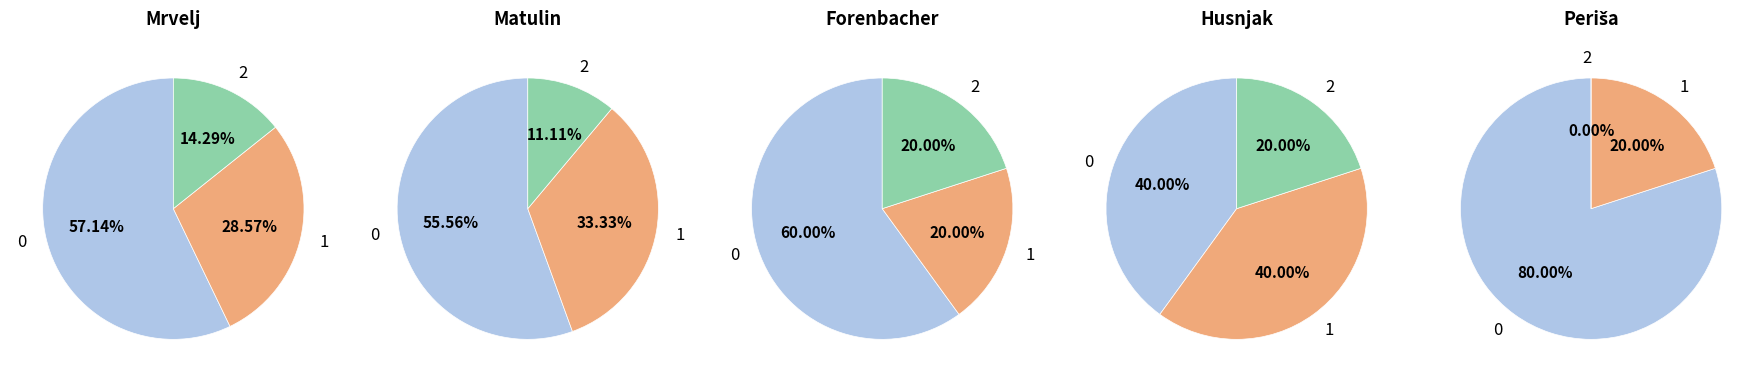

Which has a higher value, Mrvelj or Matulin?

Mrvelj